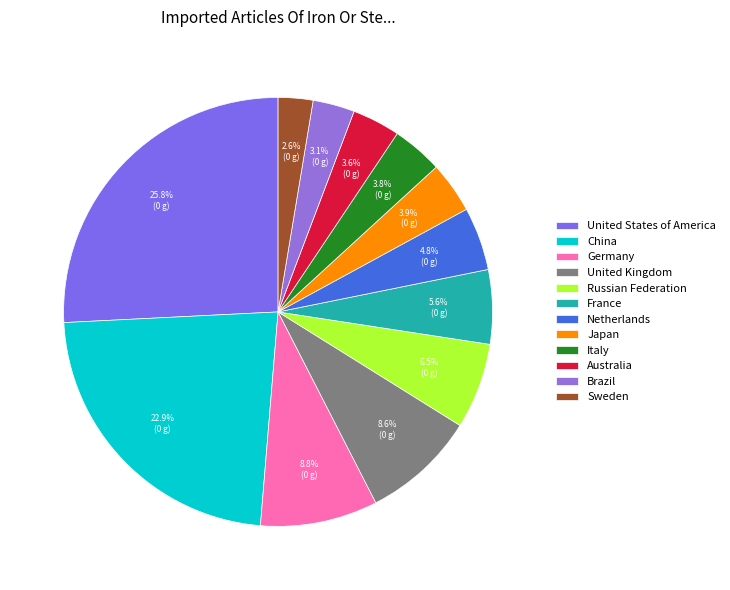

Is France the majority of the pie?

No